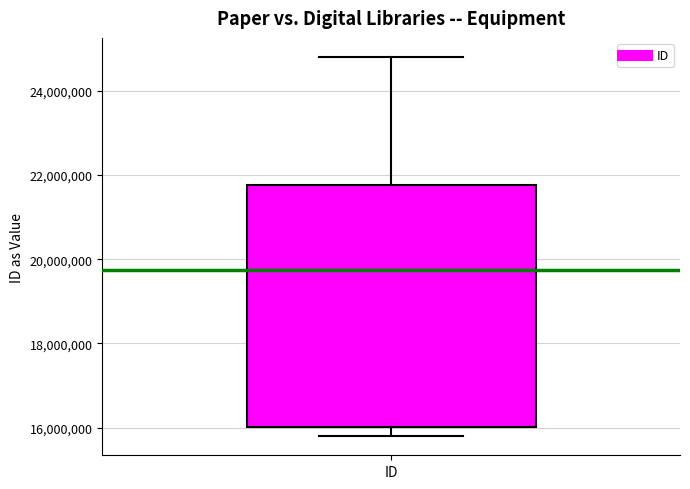

Read this box plot against the y-axis: the position of the median line, the range covered by the box, and the ends of both whiskers. The values are not printed on the chart, so give them approximately, as read against the axis.

median 19800000, box 16000000 to 21800000, whiskers 15800000 to 24800000